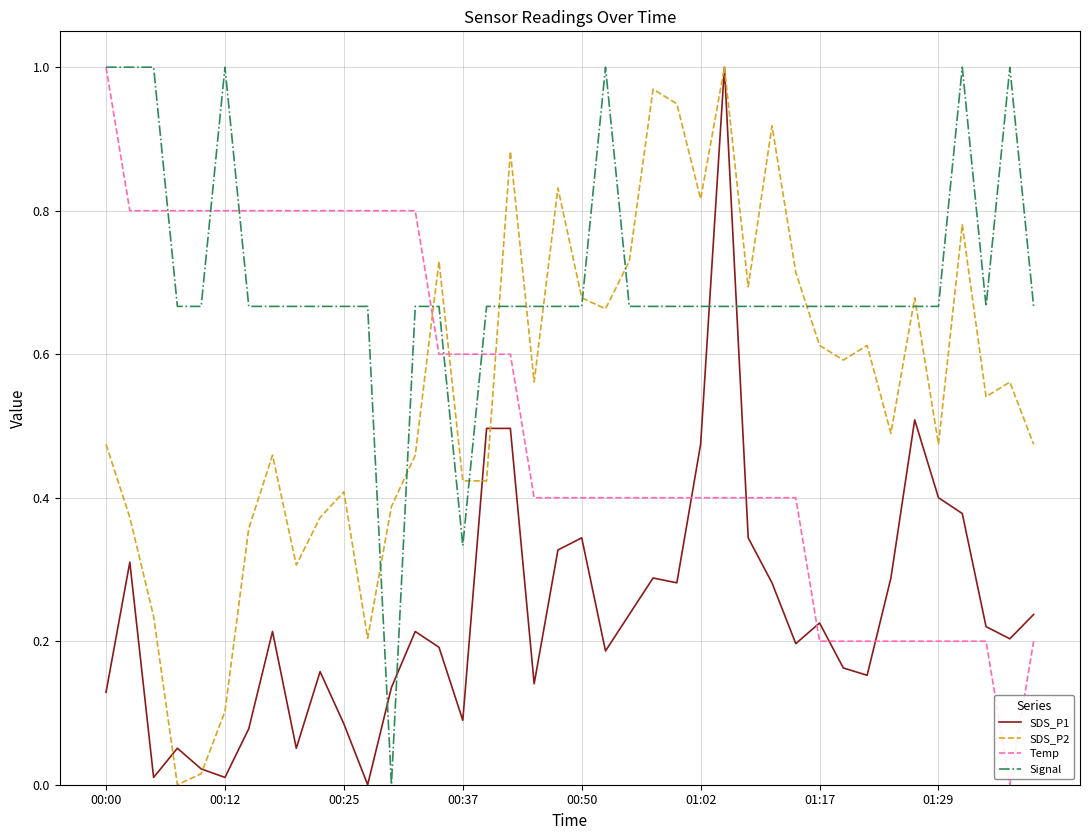

How many intersections are there between SDS_P2 and Temp?

3